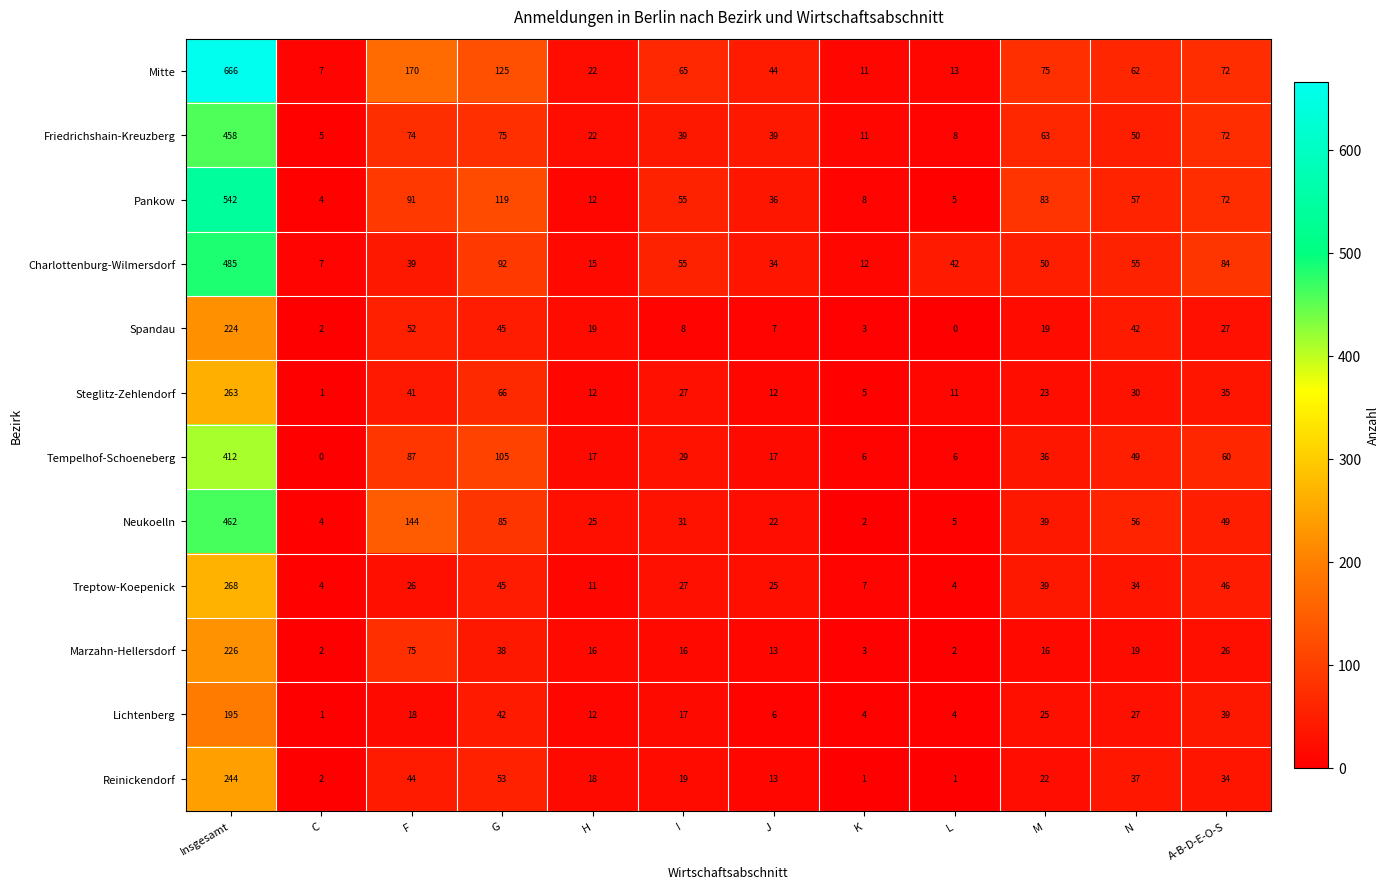

Rank the series by their maximum value, from lowest to highest.

Lichtenberg, Spandau, Marzahn-Hellersdorf, Reinickendorf, Steglitz-Zehlendorf, Treptow-Koepenick, Tempelhof-Schoeneberg, Friedrichshain-Kreuzberg, Neukoelln, Charlottenburg-Wilmersdorf, Pankow, Mitte